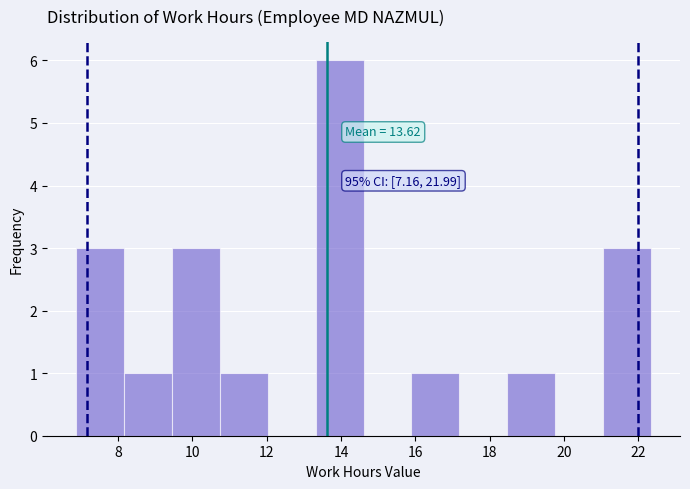

Which range on the x-axis has the tallest bar?

13.4 to 14.6